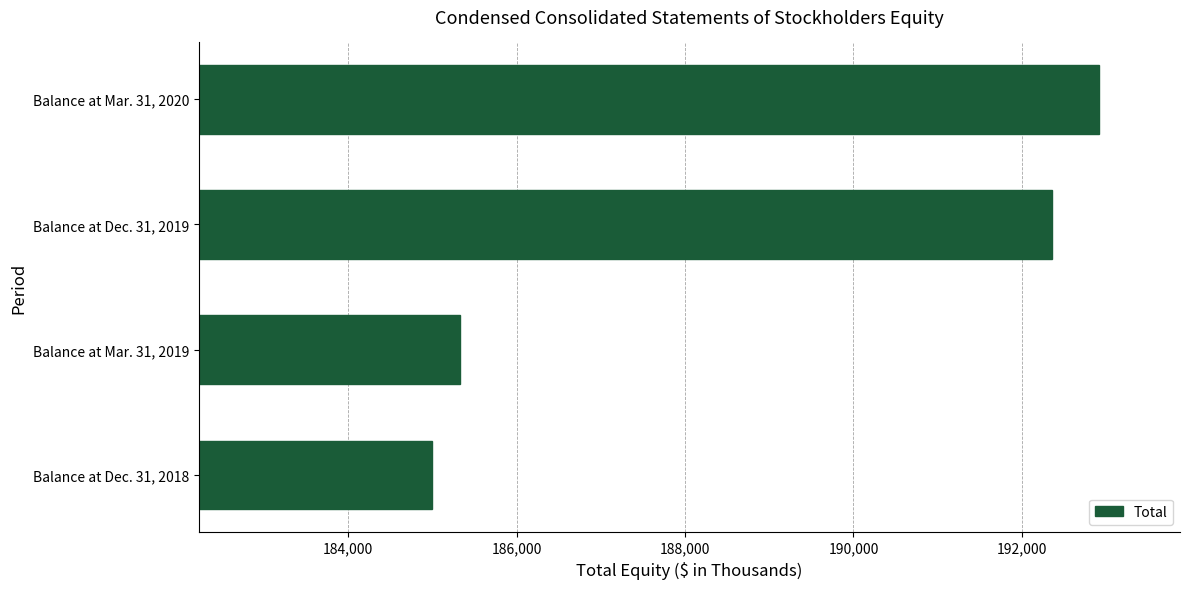

True or false: the data shows 184999 at Balance at Dec. 31, 2018.

True